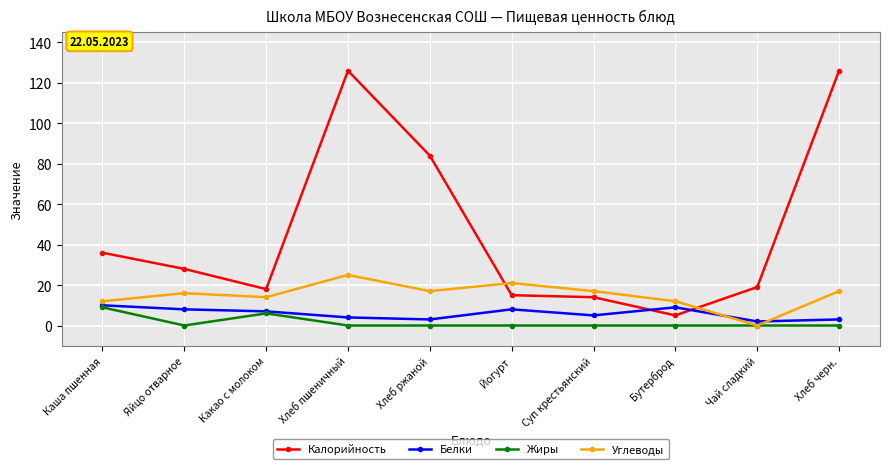

The Калорийность series shows 126 at Хлеб черн.. True or false?

True